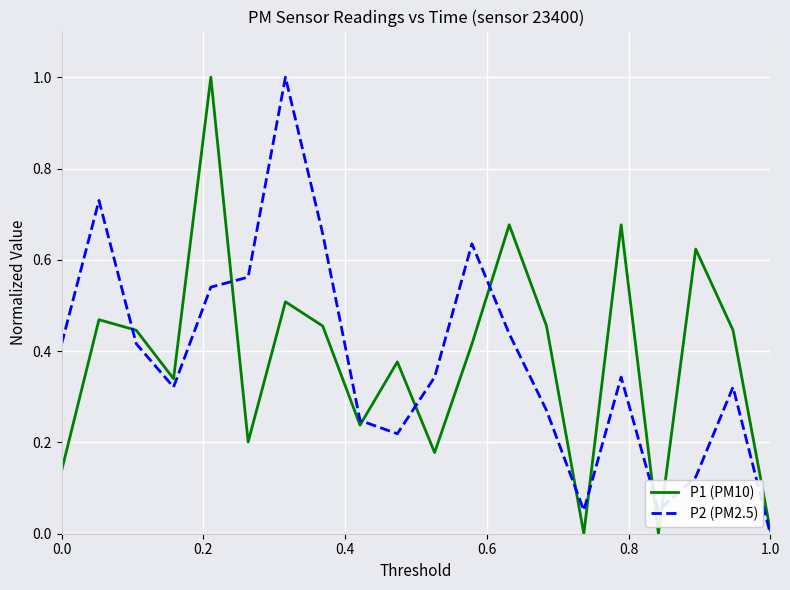

What is the highest value of the P1 (PM10) series?

1.0